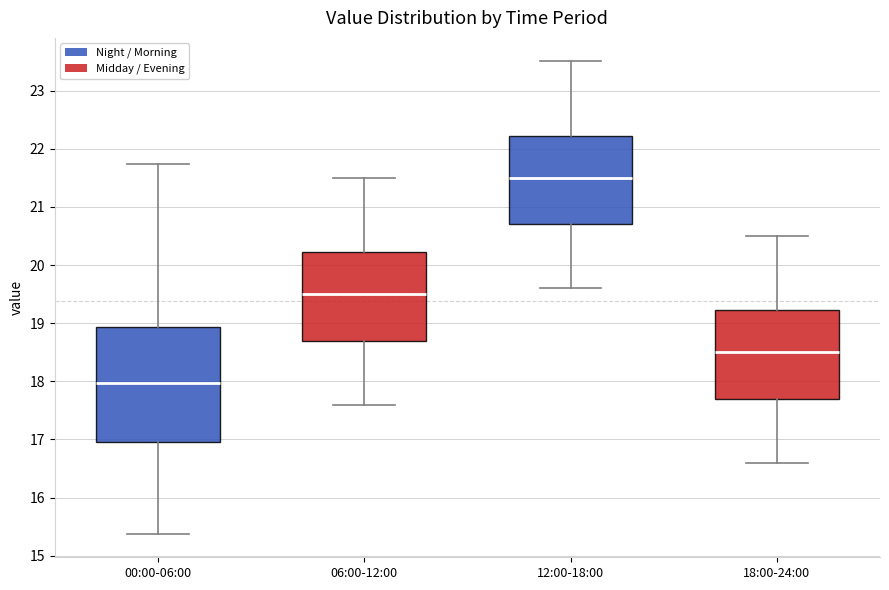

Comparing the boxes themselves (not the whiskers), which one is the tallest?

00:00-06:00